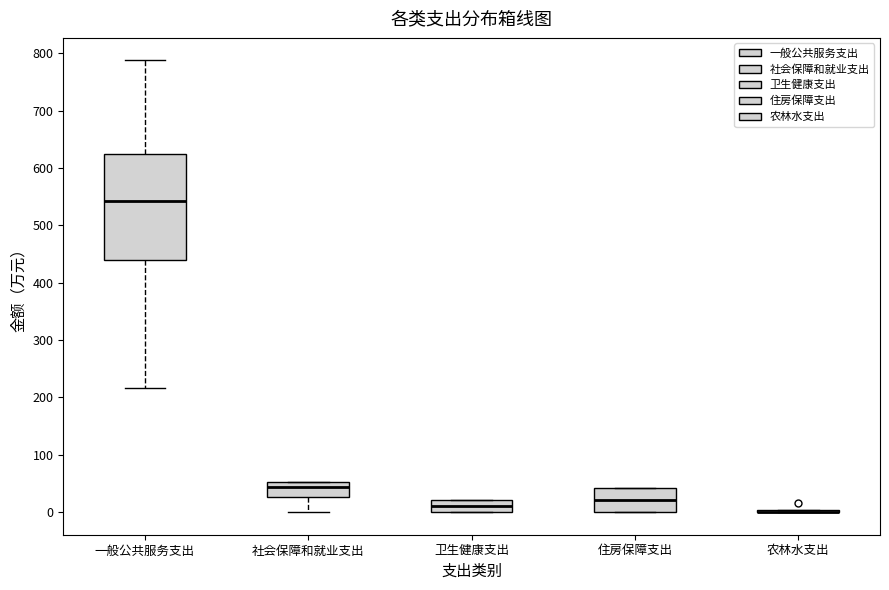

Where is the lower edge of the box for 住房保障支出 on the y-axis? The values are not printed on the chart, so give them approximately, as read against the axis.

0